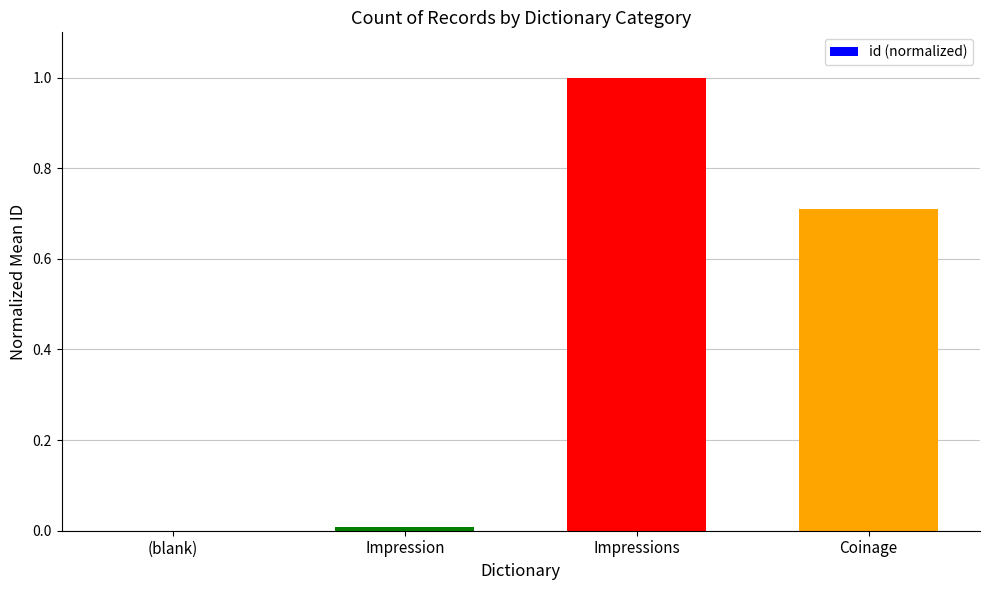

What is the change in value from (blank) to Impressions?

+1.0